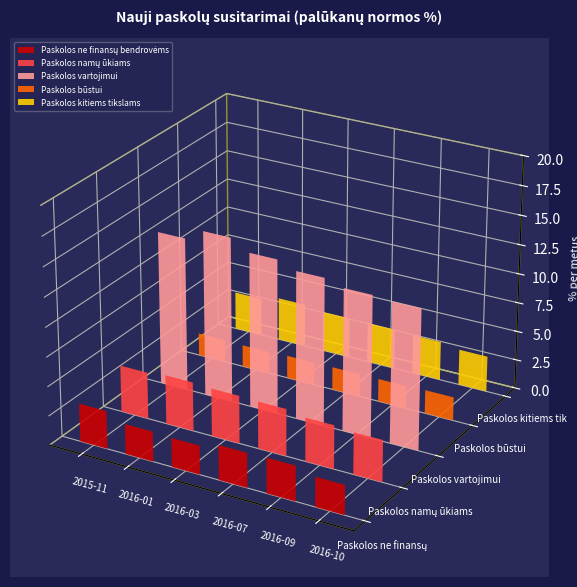

Between 2016-01 and 2016-07, which is larger?

2016-07